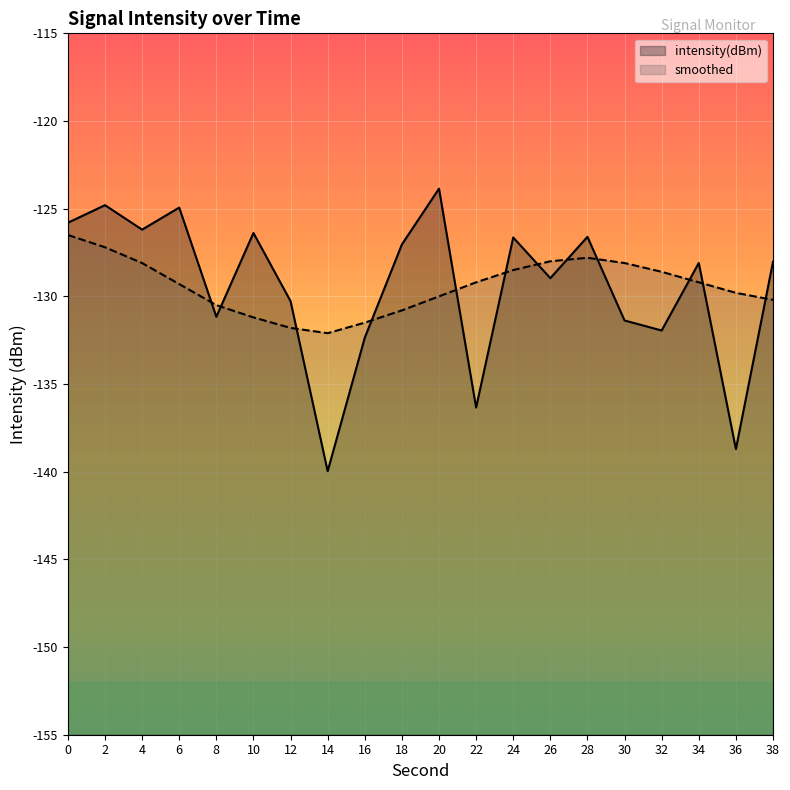

Which series has the largest total across all categories?

smoothed